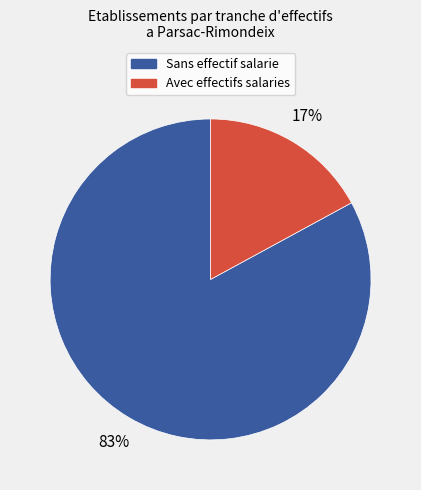

Count the number of slices in the pie.

2